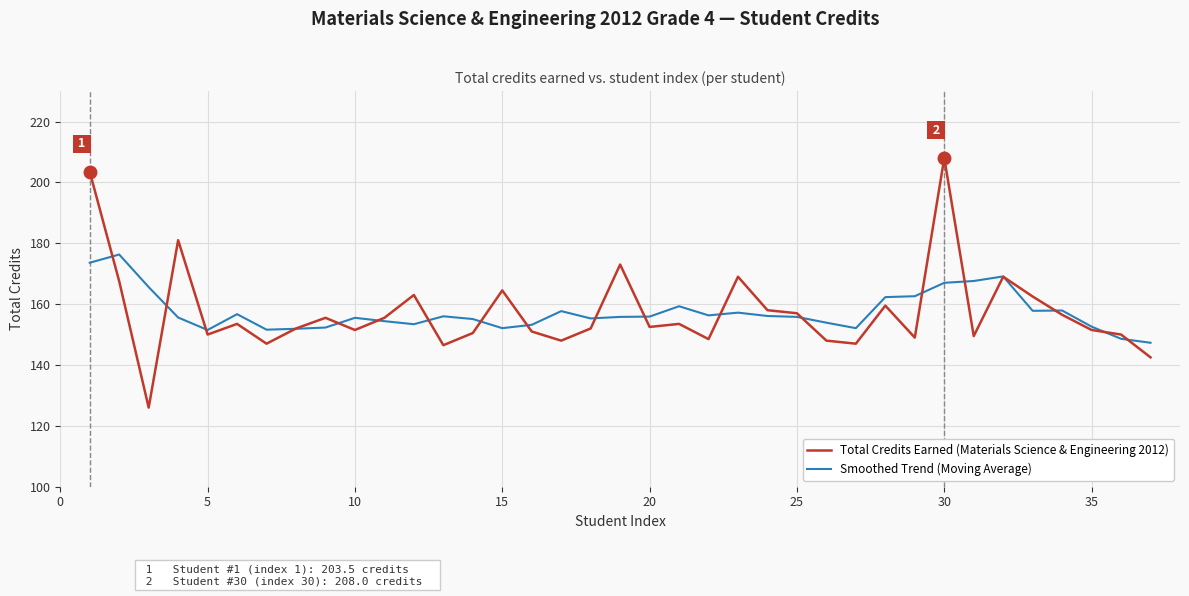

What is the minimum value for Total Credits Earned (Materials Science & Engineering 2012)?

126.0